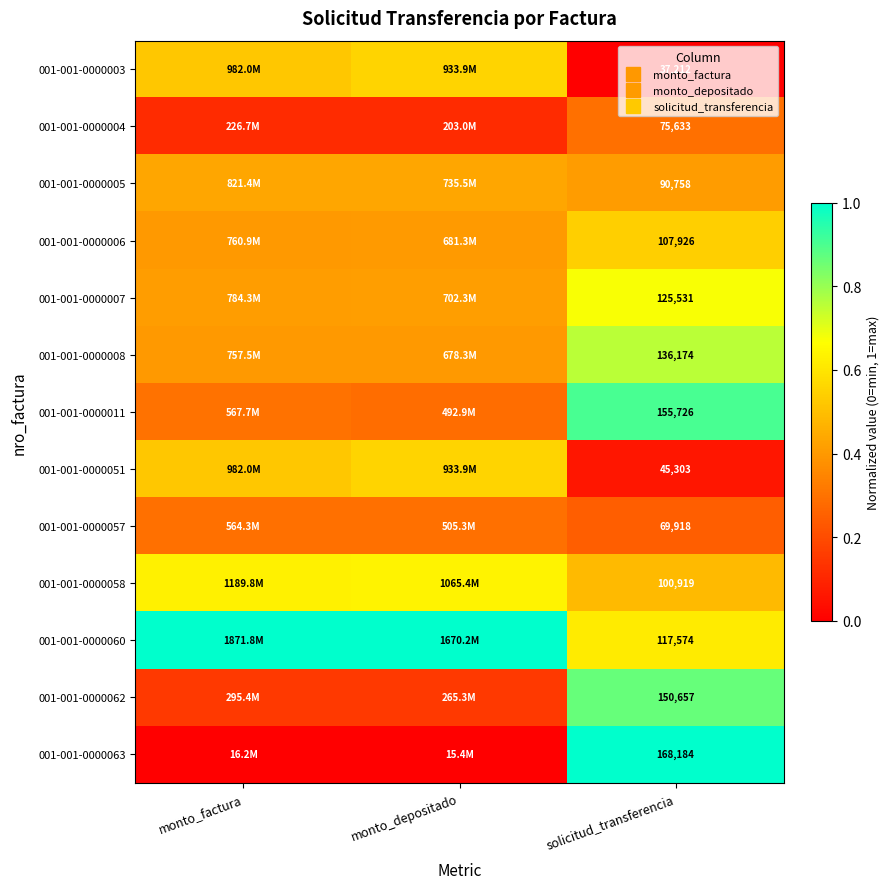

What is the total value across all series at solicitud_transferencia?

6.9